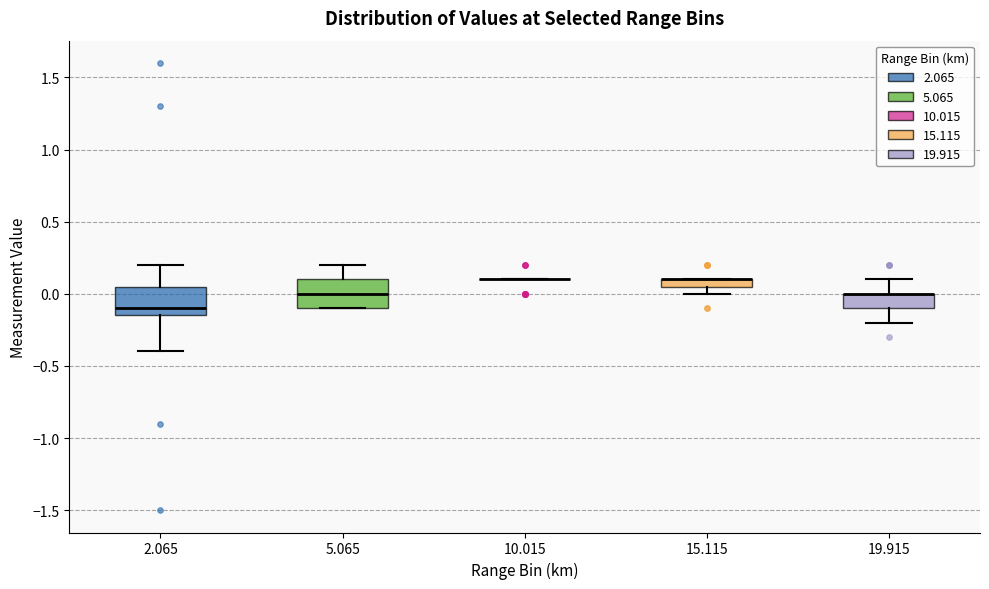

Where is the lower edge of the box at x = 15.115 on the y-axis? The values are not printed on the chart, so give them approximately, as read against the axis.

0.05